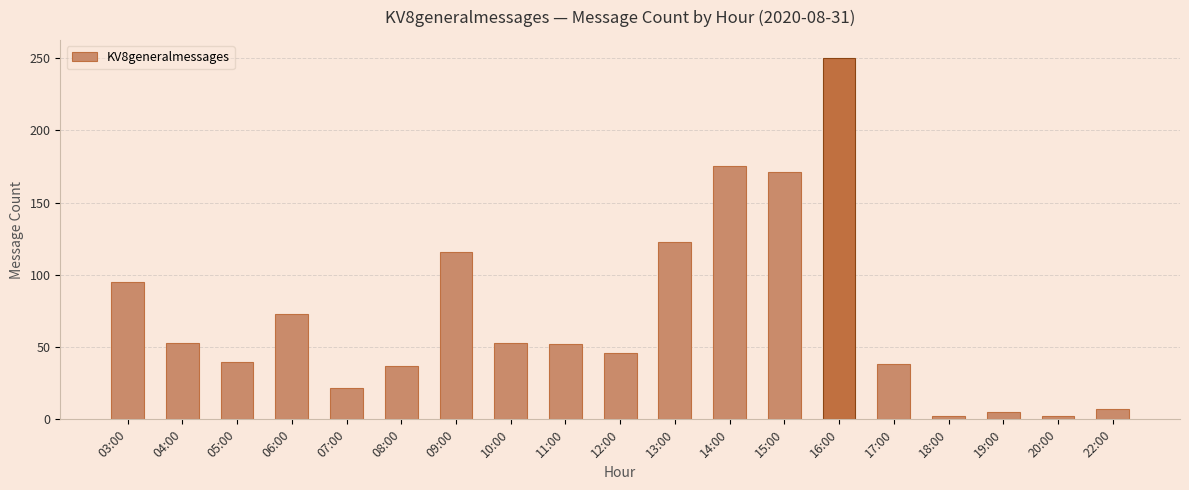

What is the greatest value displayed?

250